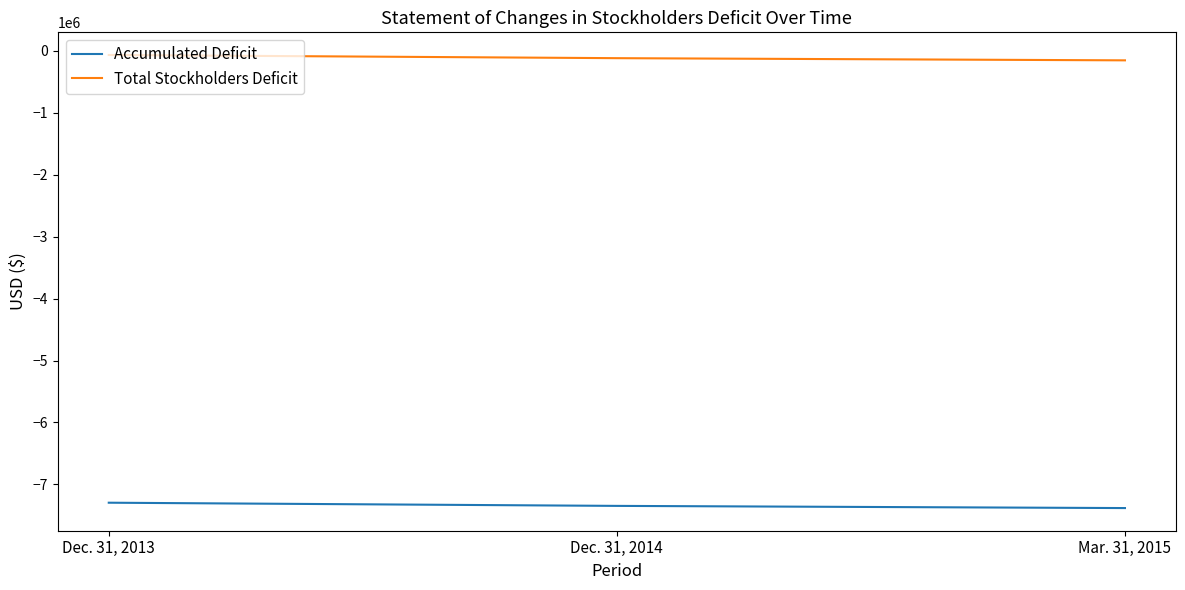

At which label does Total Stockholders Deficit first exceed -118864?

Dec. 31, 2013